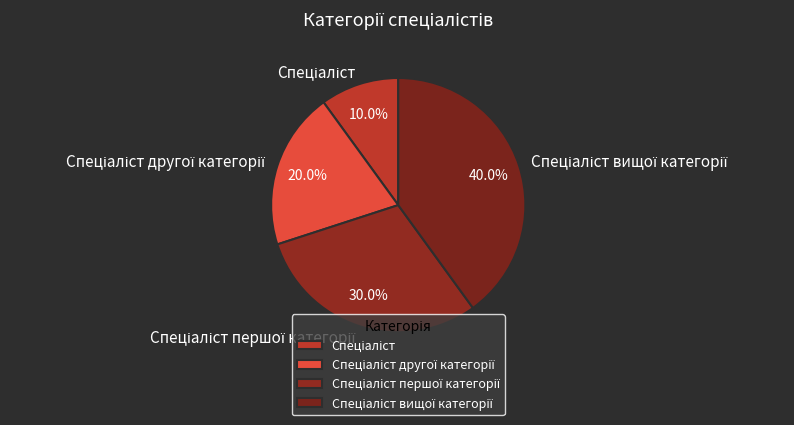

Is there any slice that represents more than half of the pie?

No